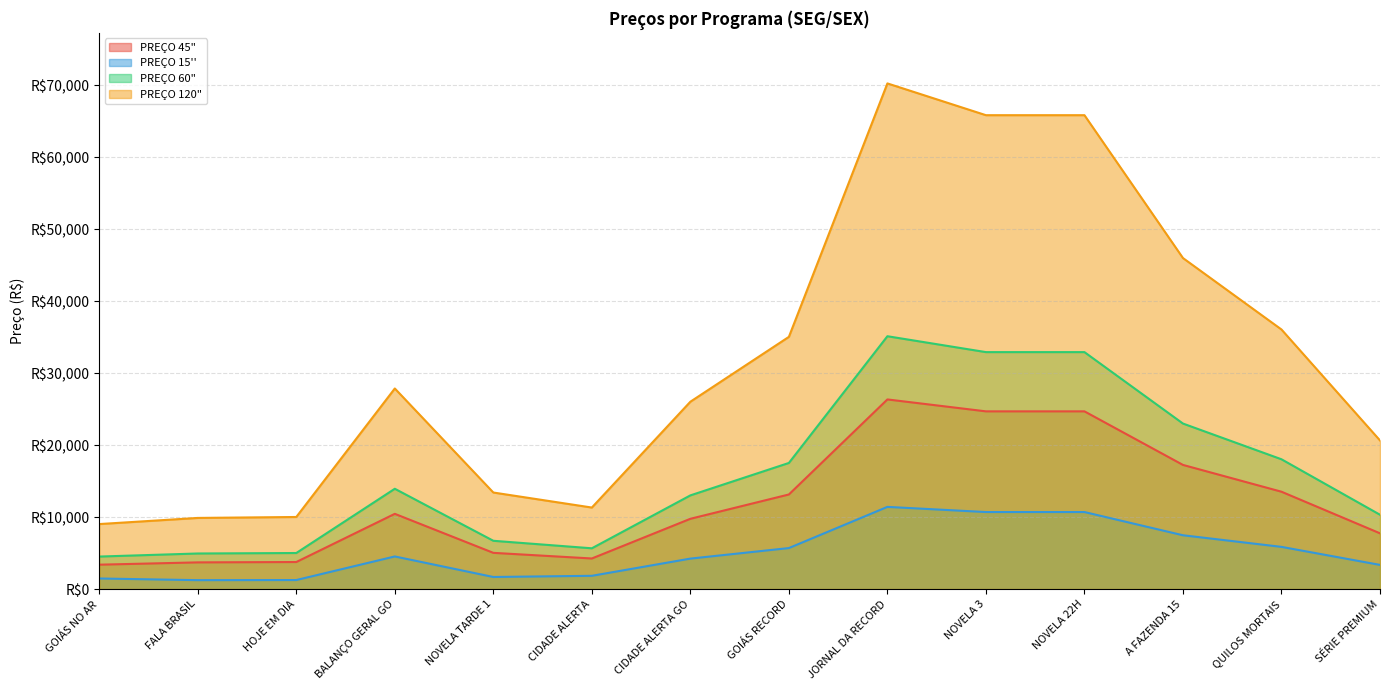

Which series has the largest range (max minus min)?

PREÇO 120"